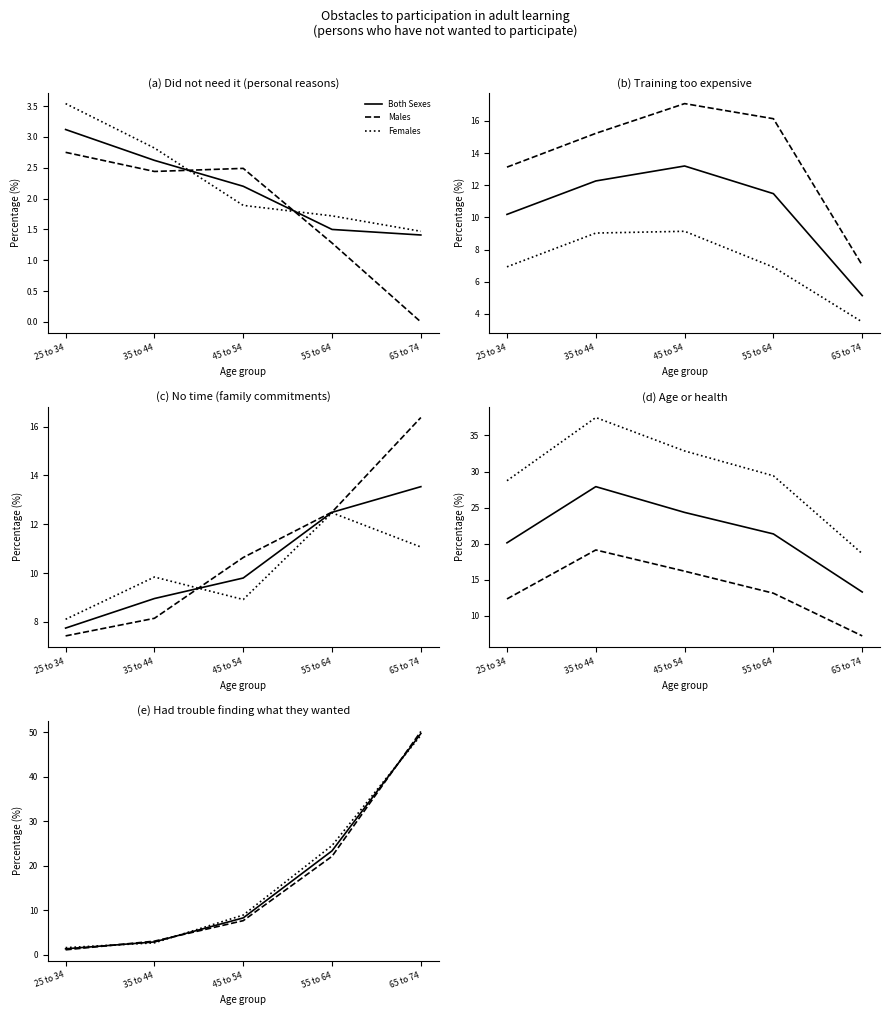

Which series has the widest spread of values?

Males